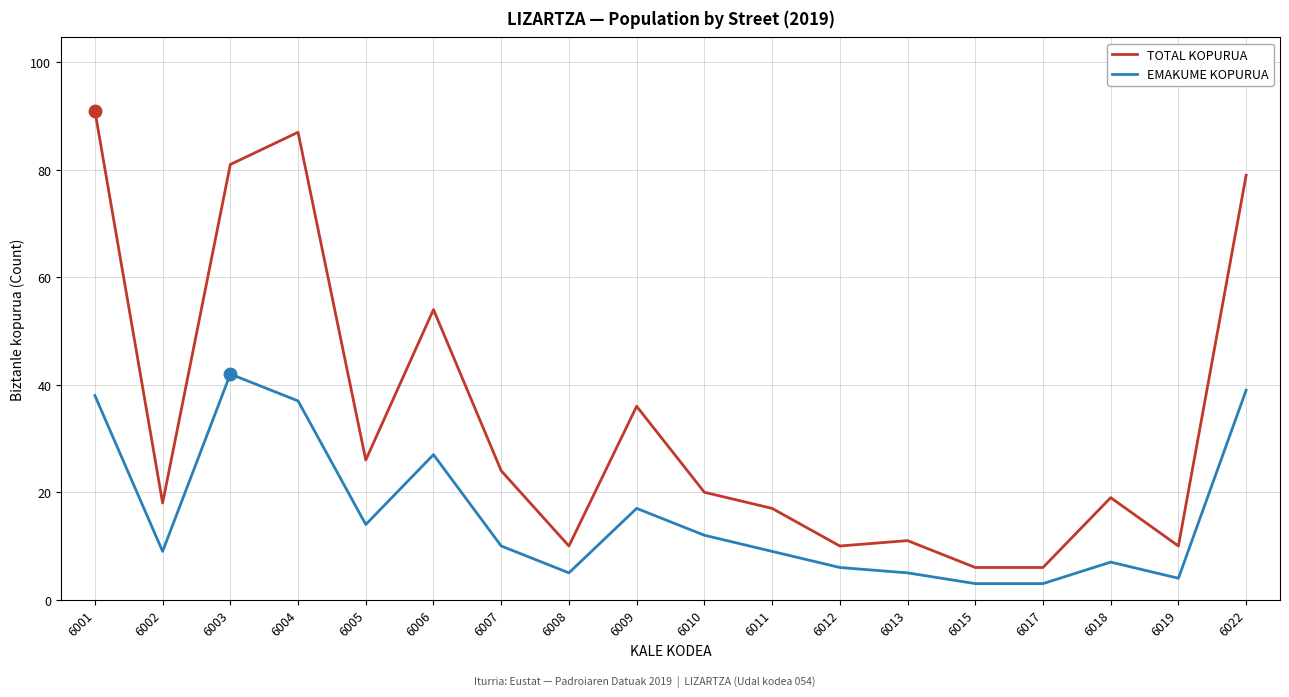

At which label is TOTAL KOPURUA closest to 48?

6006